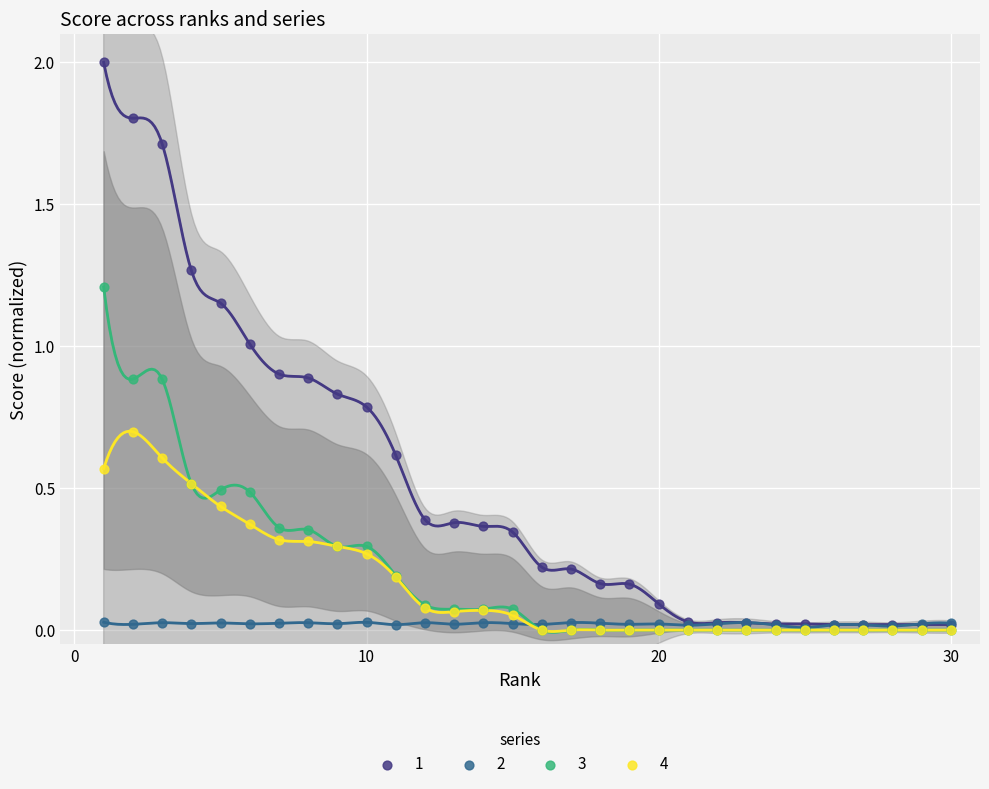

What are all the series names shown in the legend?

1, 2, 3, 4